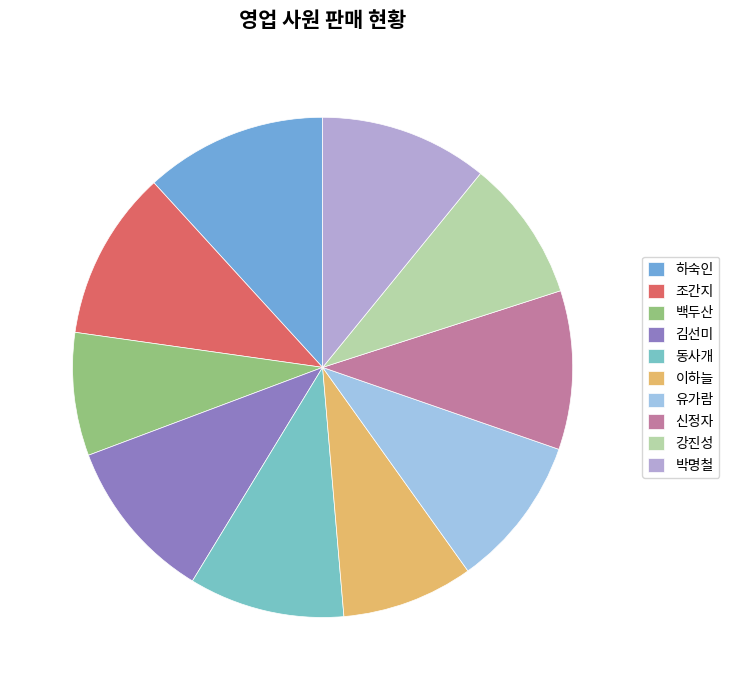

Does 동사개 represent more than half of the total?

No